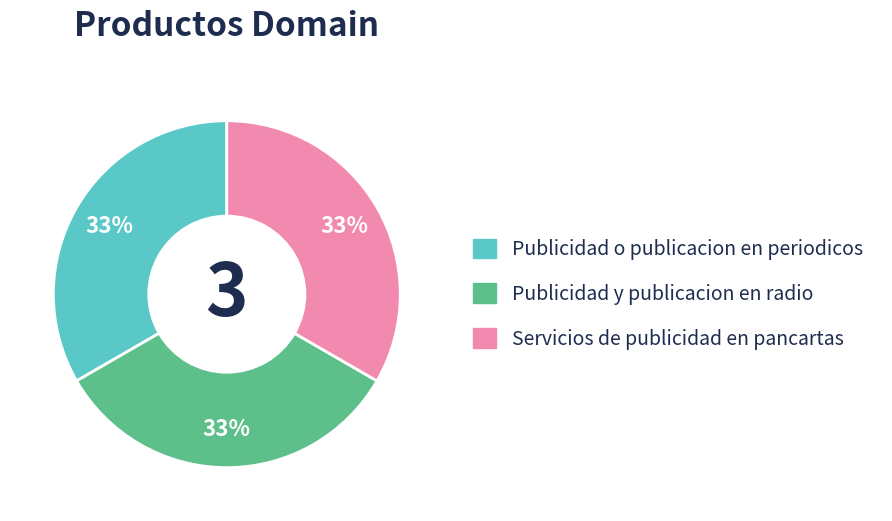

Is the sum of Servicios de publicidad en pancartas and Publicidad y publicacion en radio greater than half?

Yes